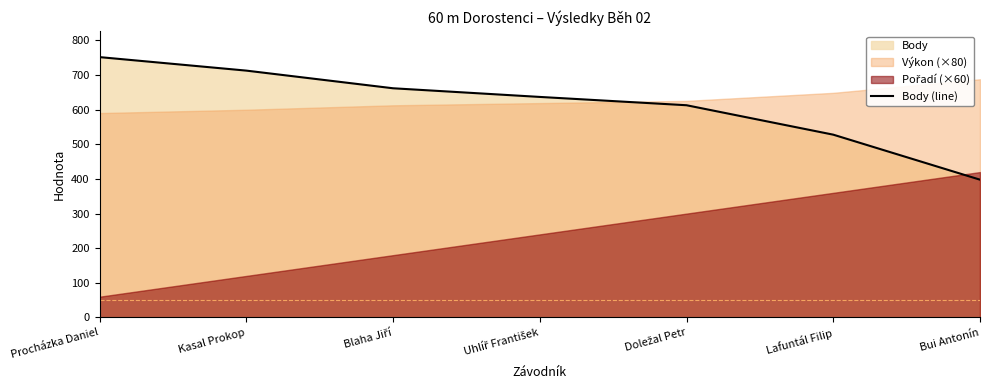

At which category does the chart reach its peak across all series?

Procházka Daniel